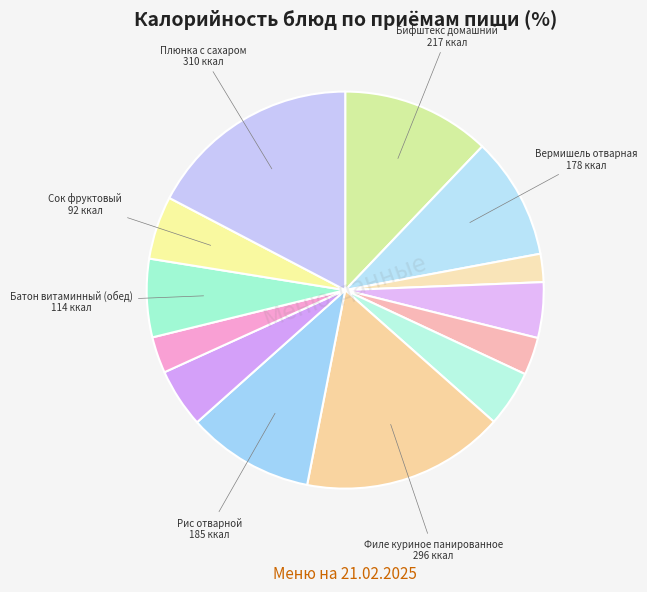

How many segments does this pie chart have?

13